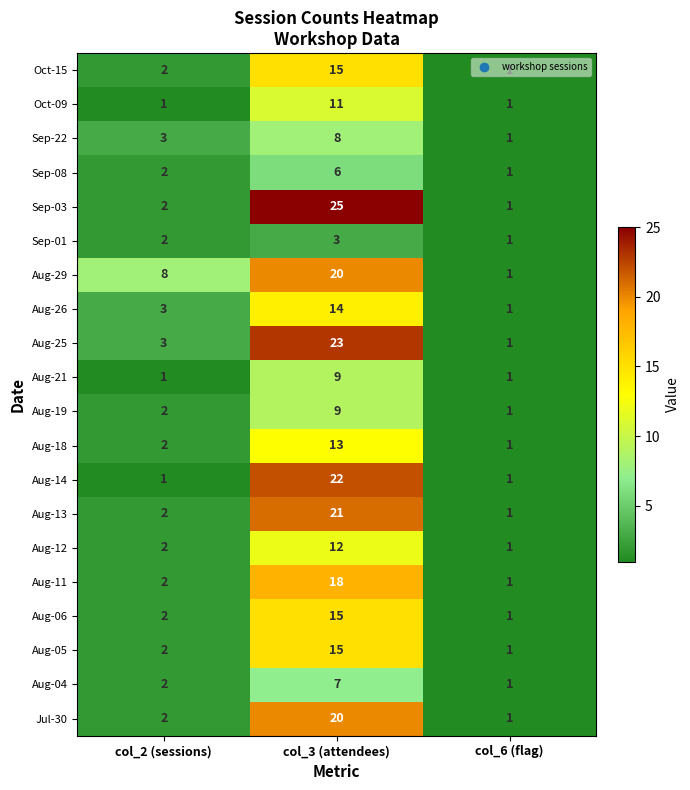

How many series are shown in this chart?

20